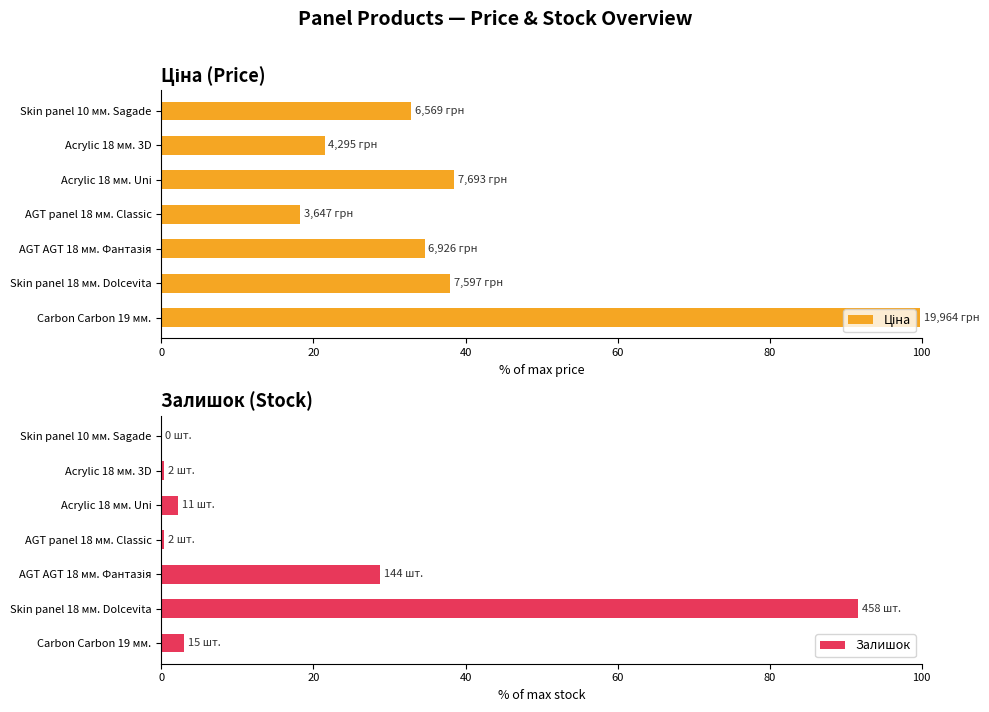

Is it true that Залишок equals 3.0 at Carbon Carbon 19 мм.?

True